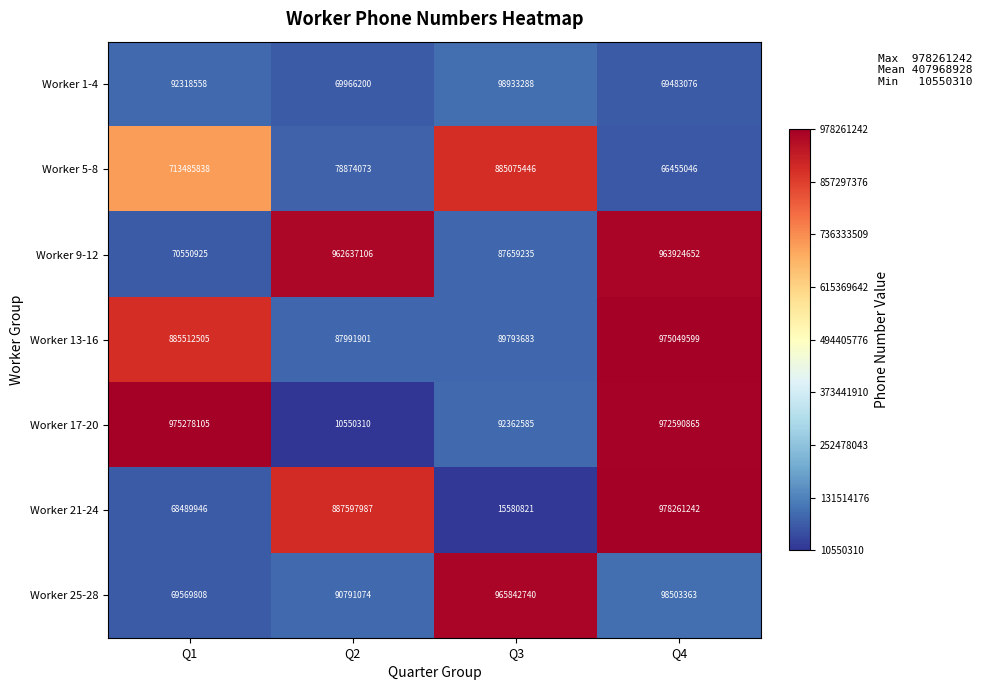

What is the sum of all Worker 5-8 values?

1743890403